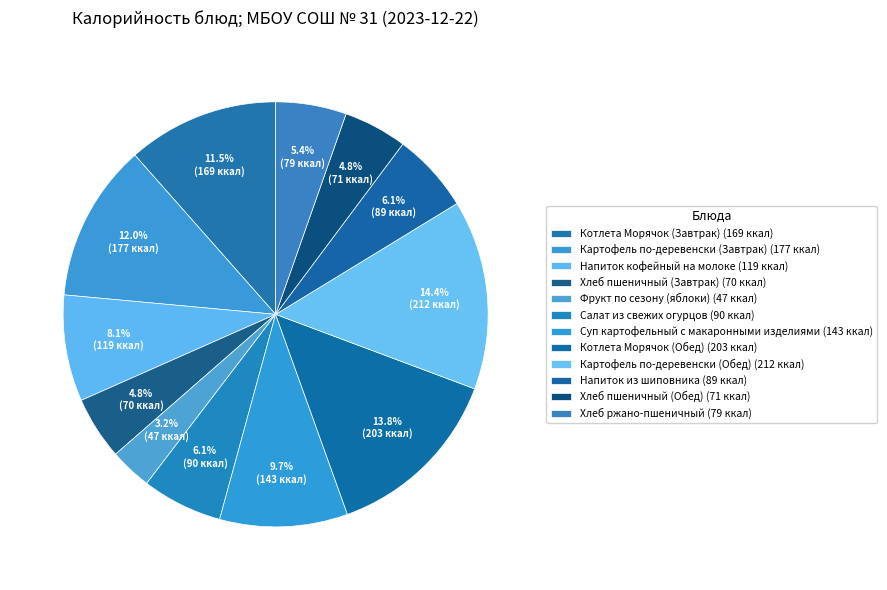

What percentage is the Фрукт по сезону (яблоки) slice, to the nearest percent?

3%